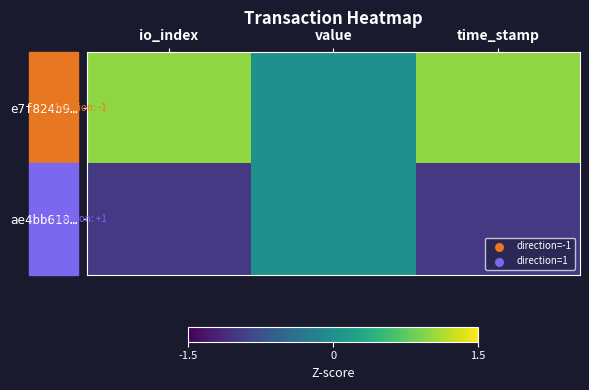

What is the greatest value displayed?

1